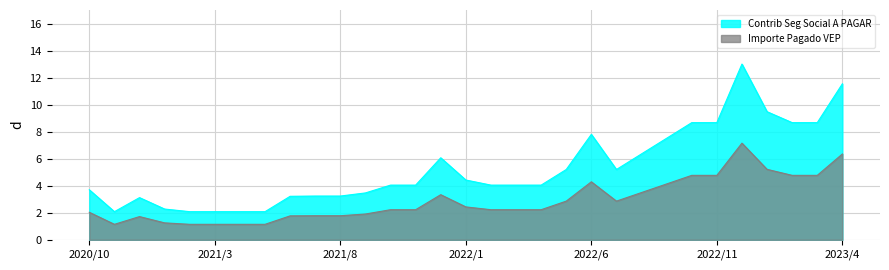

Reading left to right, list all the values displayed in this chart.

Contrib Seg Social A PAGAR: 2020/10=3.7	2020/11=2.1	2020/12=3.1	2021/1=2.3	2021/2=2.1	2021/3=2.1	2021/4=2.1	2021/5=2.1	2021/6=3.2	2021/7=3.2	2021/8=3.2	2021/9=3.5	2021/10=4.0	2021/11=4.0	2021/12=6.1	2022/1=4.4	2022/2=4.0	2022/3=4.0	2022/4=4.0	2022/5=5.2	2022/6=7.8	2022/7=5.2	2022/8=6.4	2022/9=7.5	2022/10=8.7	2022/11=8.7	2022/12=13.0	2023/1=9.5	2023/2=8.7	2023/3=8.7	2023/4=11.5
Importe Pagado VEP: 2020/10=2.0	2020/11=1.1	2020/12=1.7	2021/1=1.3	2021/2=1.1	2021/3=1.1	2021/4=1.1	2021/5=1.1	2021/6=1.8	2021/7=1.8	2021/8=1.8	2021/9=1.9	2021/10=2.2	2021/11=2.2	2021/12=3.3	2022/1=2.4	2022/2=2.2	2022/3=2.2	2022/4=2.2	2022/5=2.9	2022/6=4.3	2022/7=2.9	2022/8=3.5	2022/9=4.1	2022/10=4.8	2022/11=4.8	2022/12=7.2	2023/1=5.2	2023/2=4.8	2023/3=4.8	2023/4=6.3